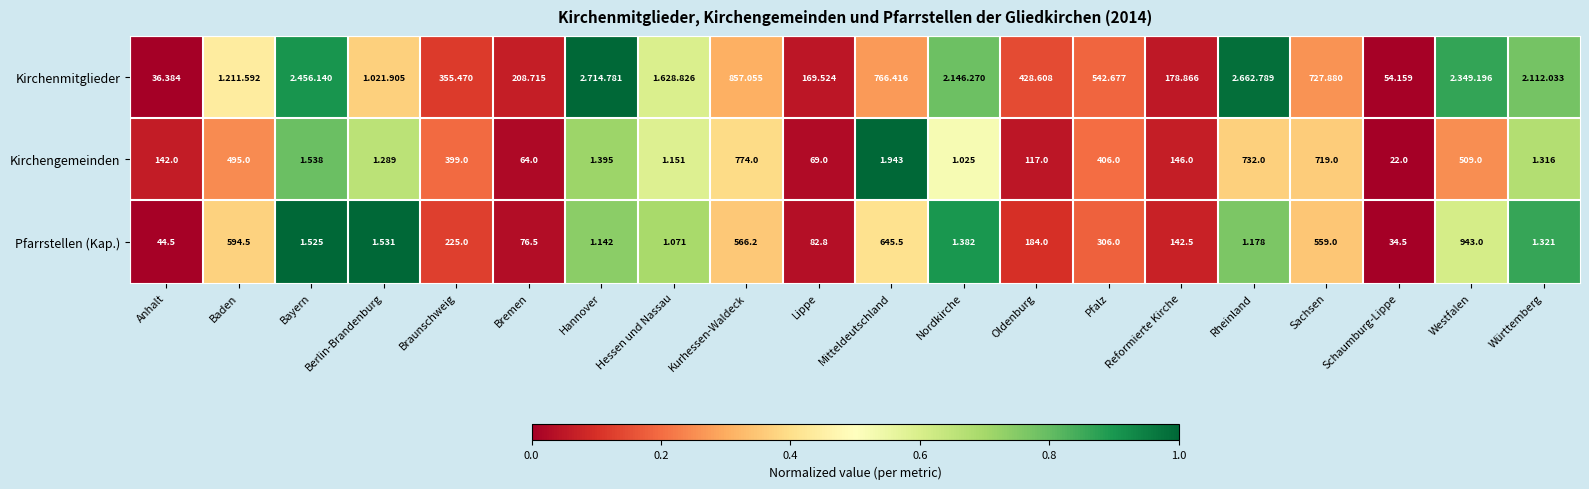

At which label does Pfarrstellen (Kap.) first exceed 82?

Baden